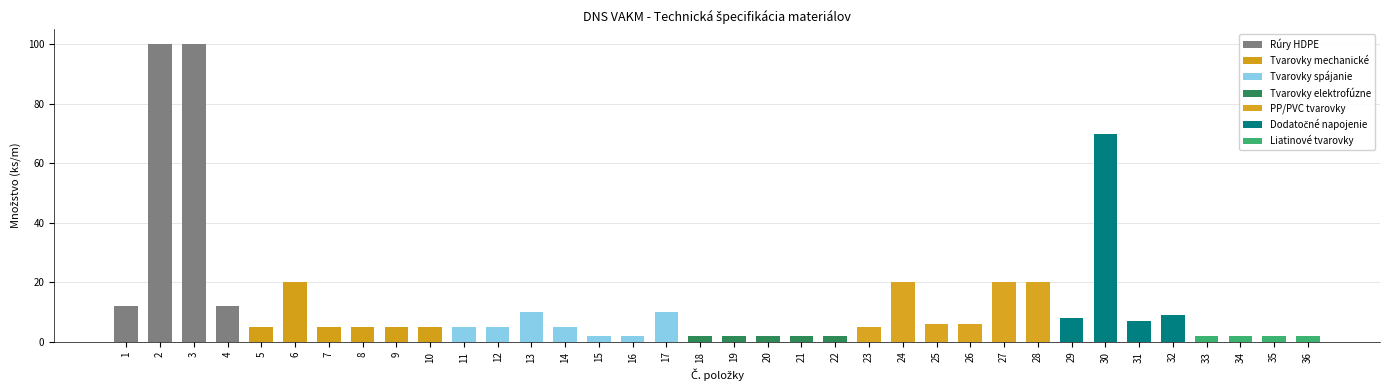

Reading right to left, transcribe all the data shown in this chart.

2	2	2	2	9	7	70	8	20	20	6	6	20	5	2	2	2	2	2	10	2	2	5	10	5	5	5	5	5	5	20	5	12	100	100	12